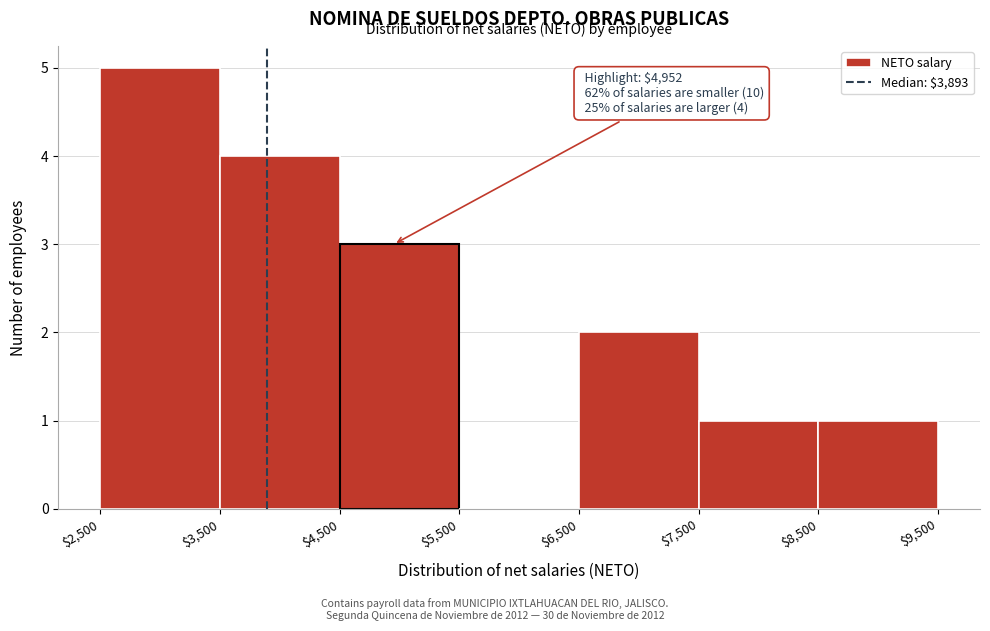

Which range on the x-axis has the tallest bar?

$2,500 to $3,500